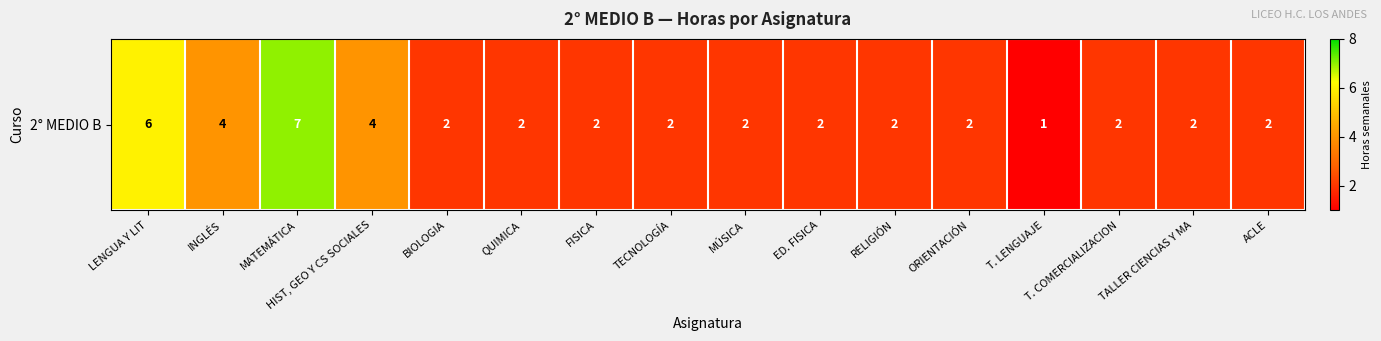

What is the ratio of the value at T. COMERCIALIZACION to the value at LENGUA Y LIT?

0.3